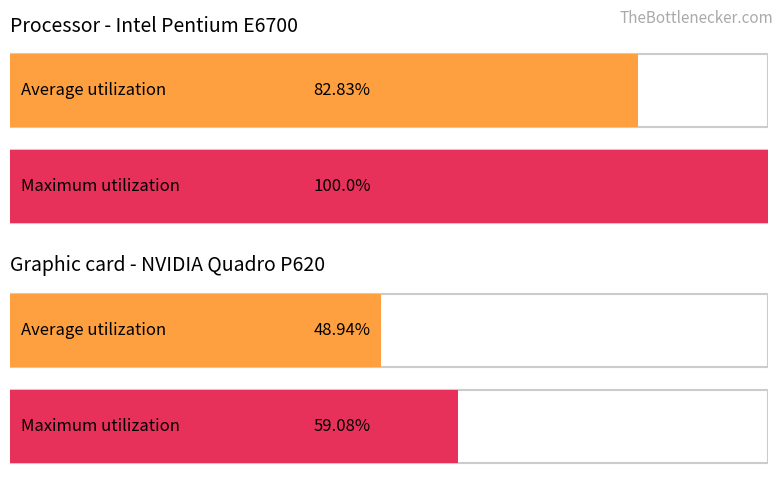

Reading left to right, what are all the values shown in this chart?

Average utilization: обл. Благоевград=82.8	обл. Ловеч=48.9
Maximum utilization: обл. Благоевград=100.0	обл. Ловеч=59.1